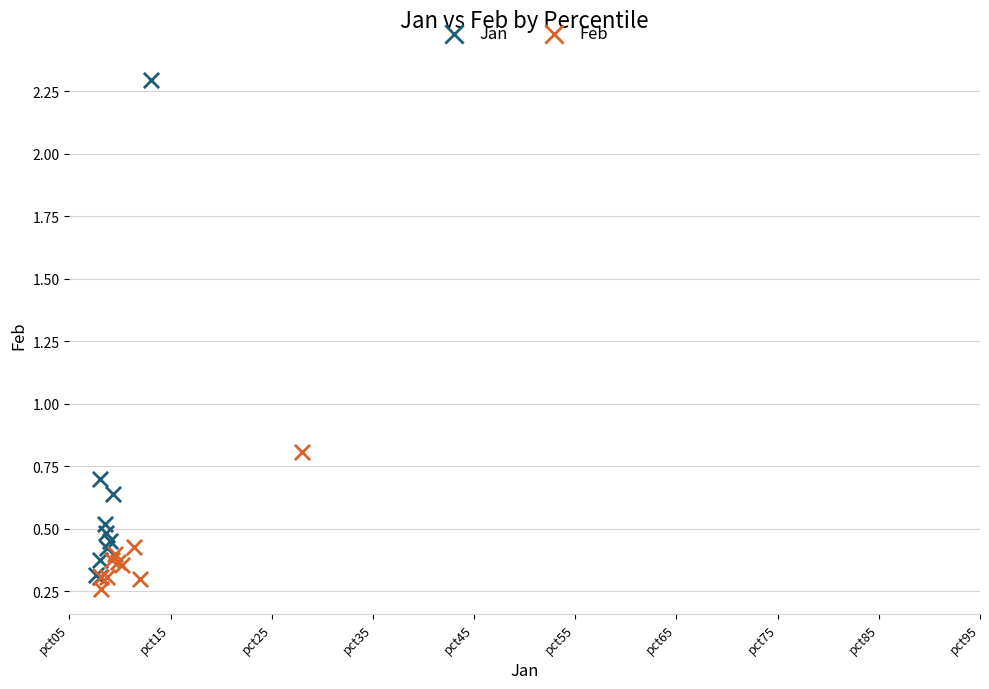

Which series reaches the minimum Y coordinate?

Feb